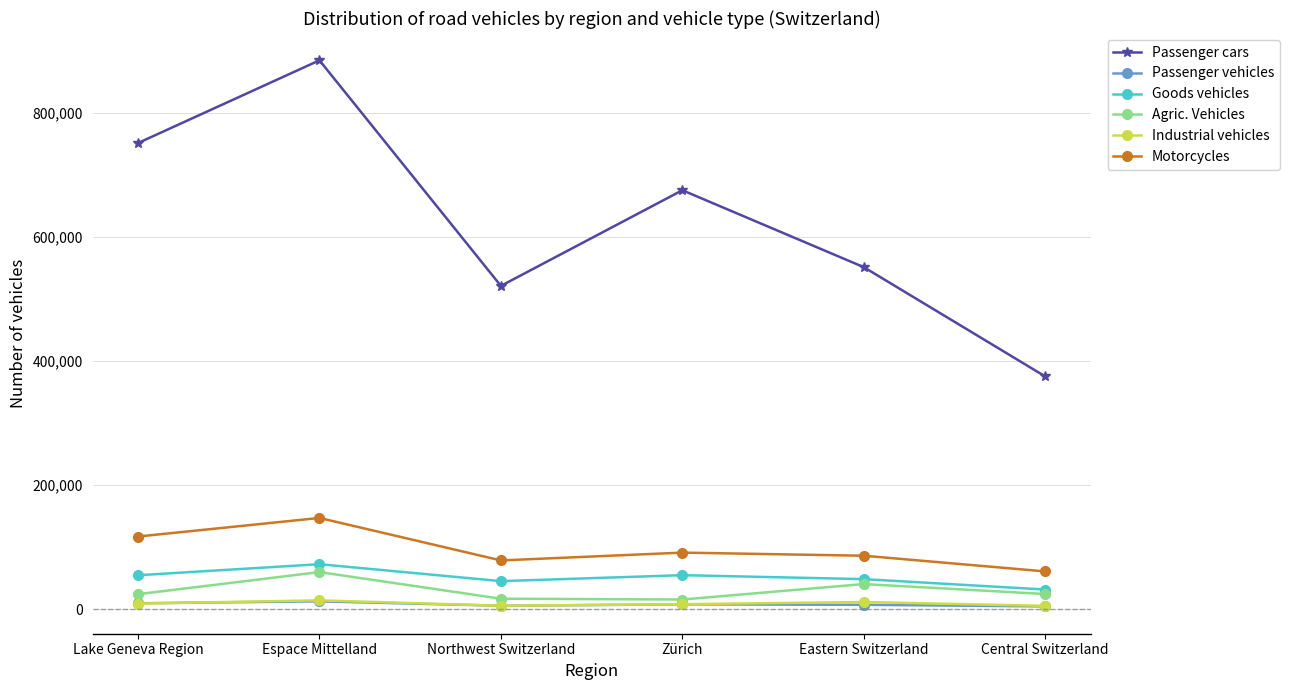

At which category does Passenger cars reach its first local peak?

Espace Mittelland